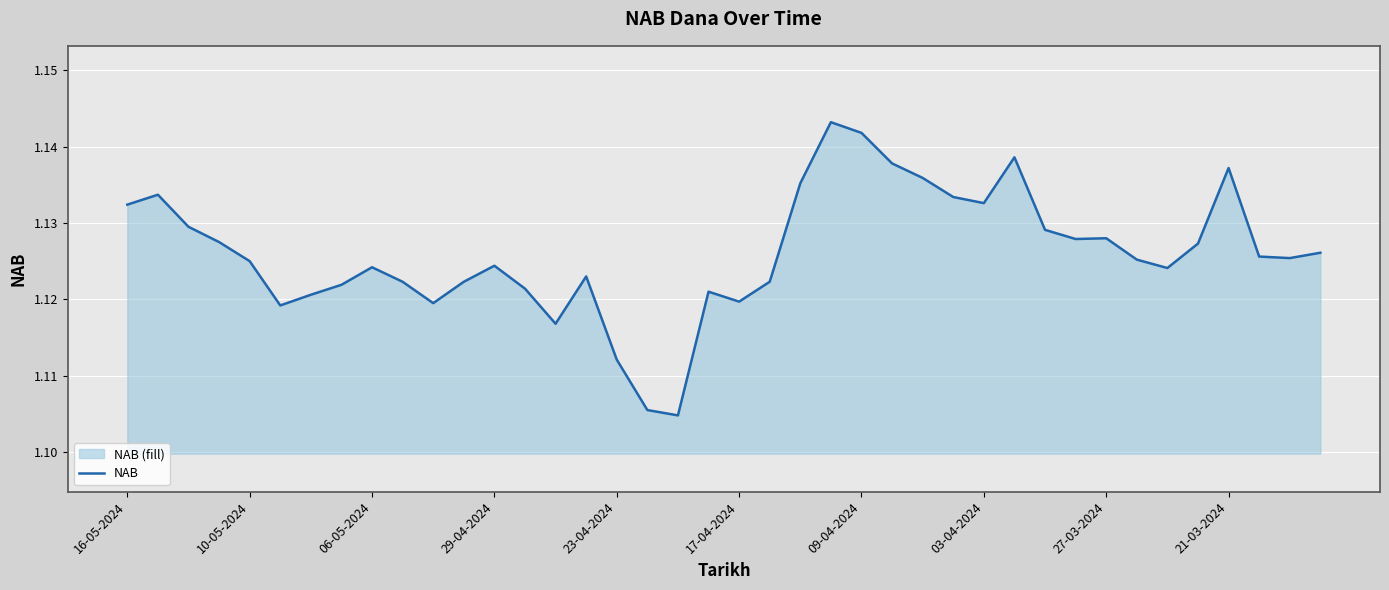

The chart shows a value of 0.3 at 17-04-2024. True or false?

False